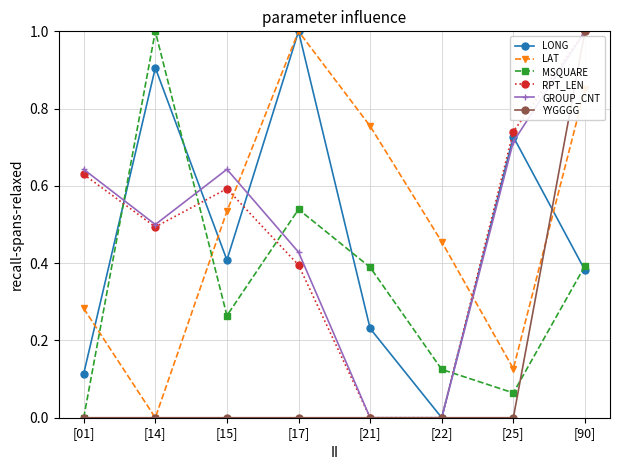

The LAT series shows 1.2 at [21]. True or false?

False